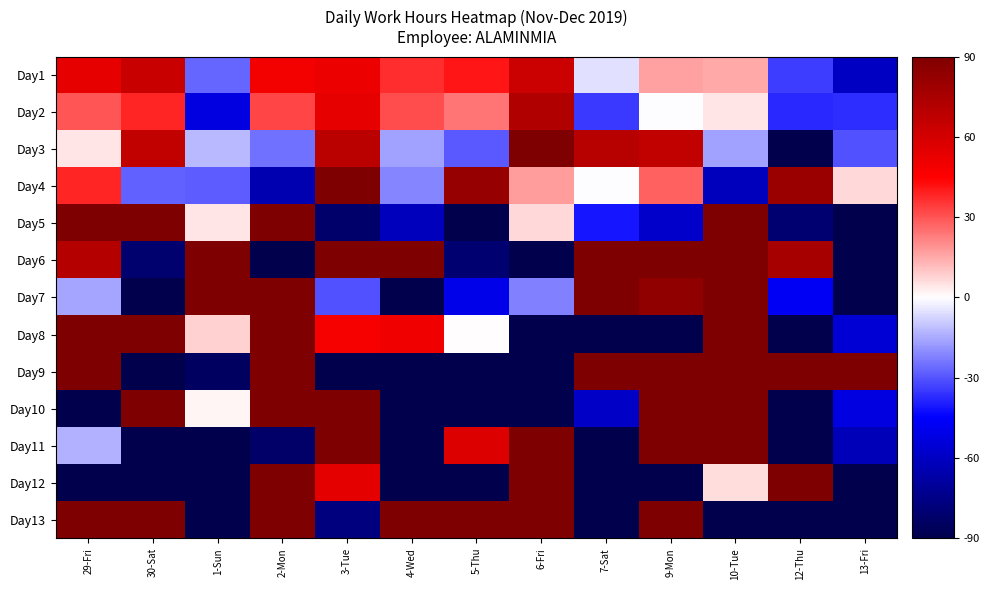

Which category has the lowest value across all series?

13-Fri